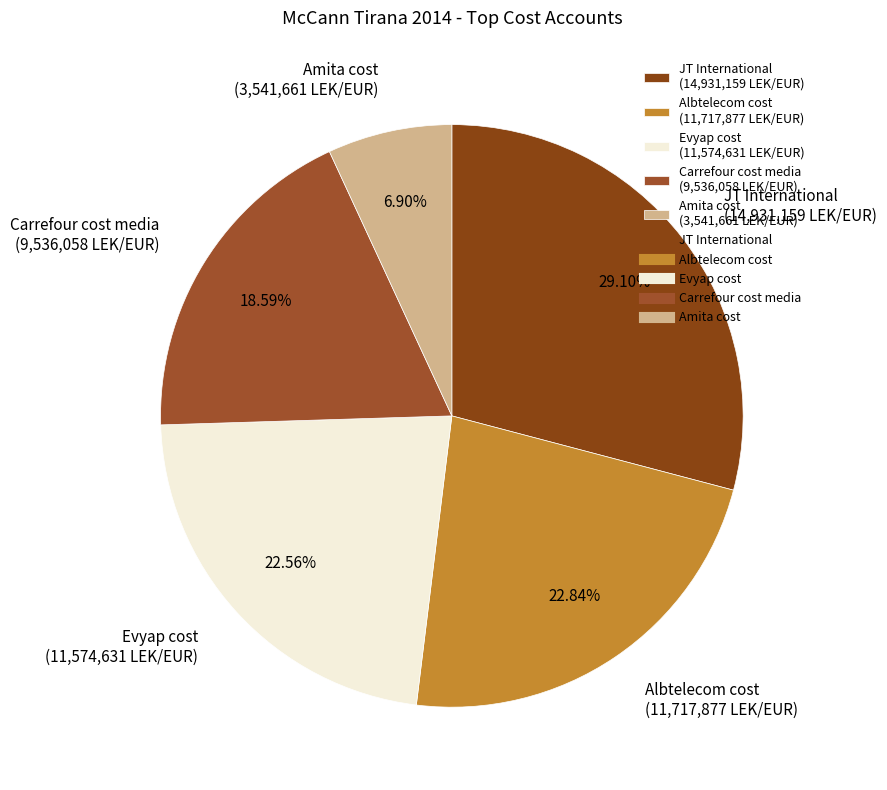

Combined, do Albtelecom cost (11,717,877 LEK/EUR) and JT International (14,931,159 LEK/EUR) account for over 50%?

Yes